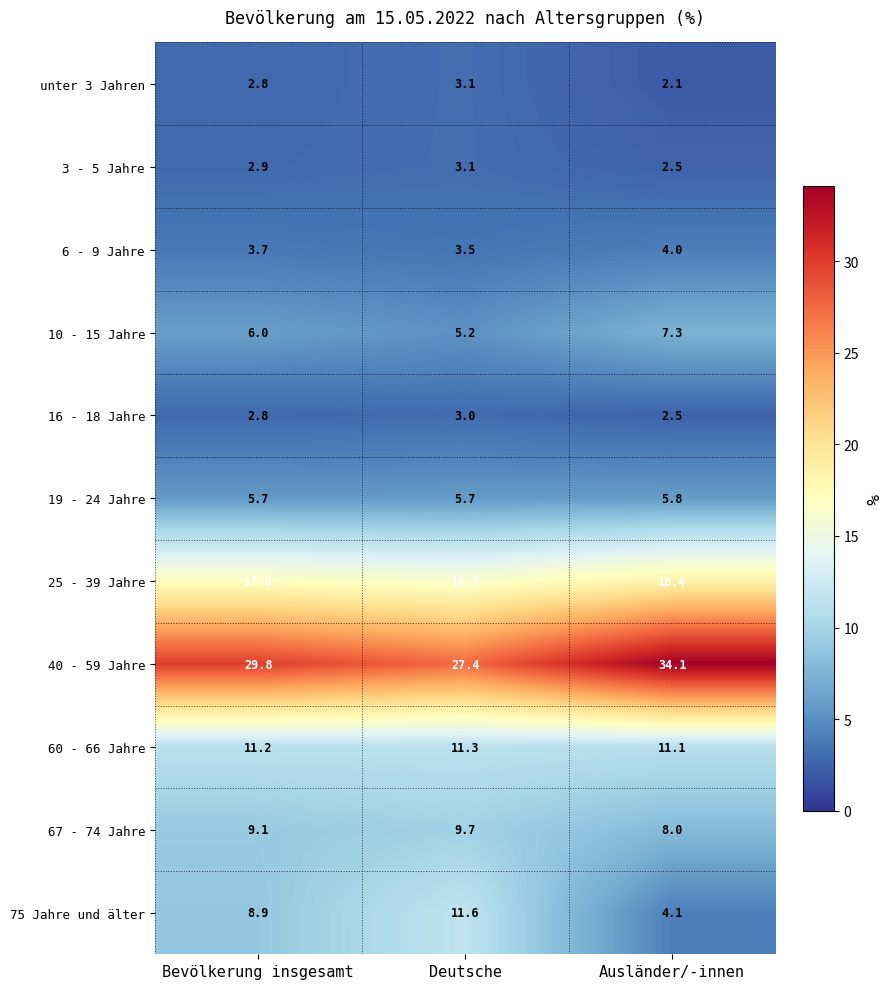

What is the difference between the highest and lowest values at Deutsche?

24.4